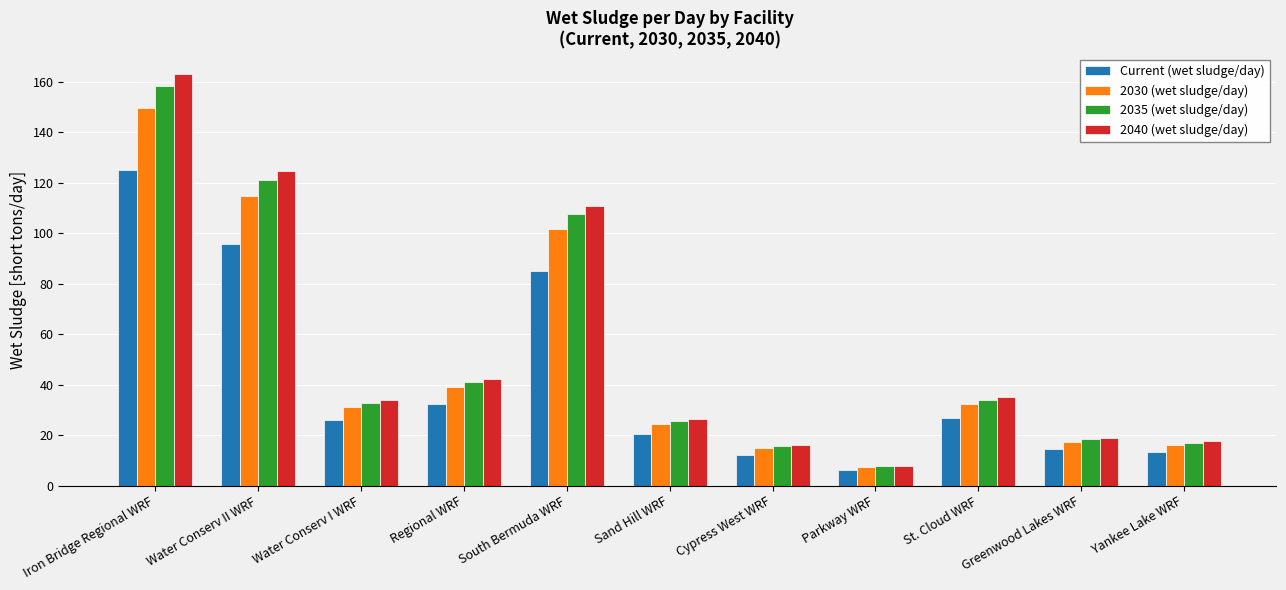

True or false: 2030 (wet sludge/day) has a value of 32.2 at St. Cloud WRF.

True